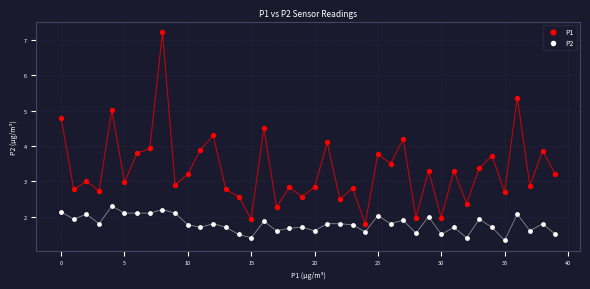

Which series contains the highest Y value?

P1